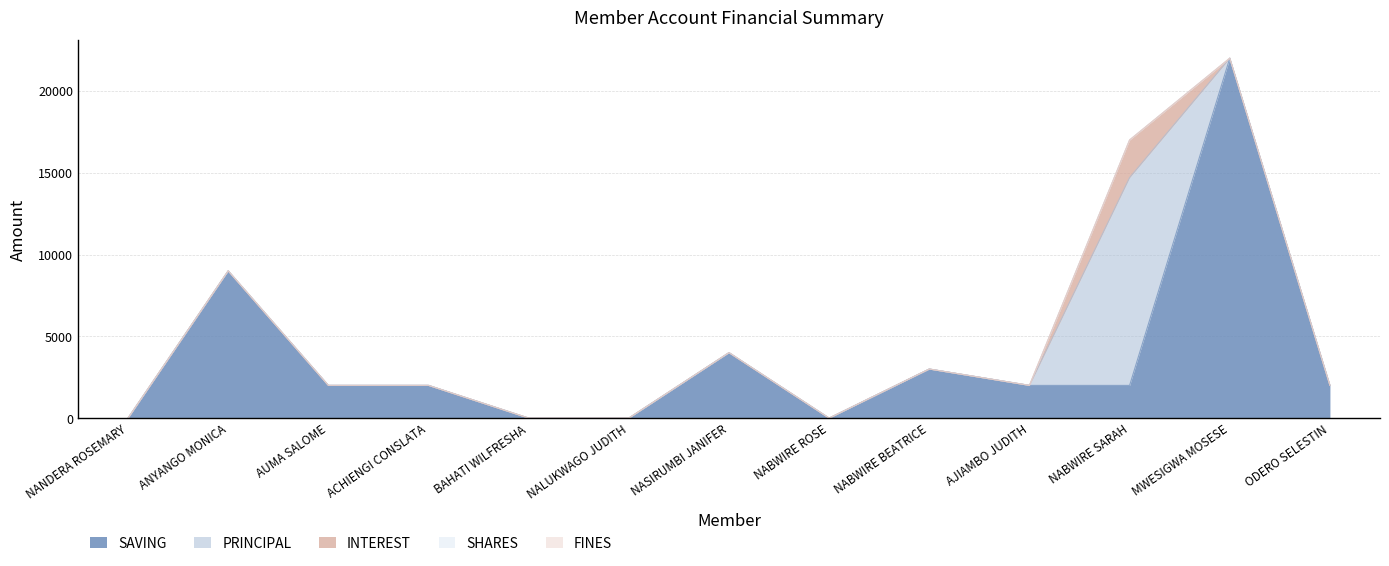

How many intersections are there between INTEREST and SAVING?

2